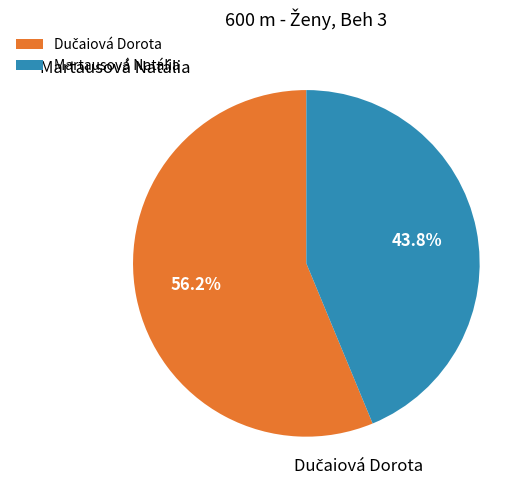

Count the number of slices in the pie.

2